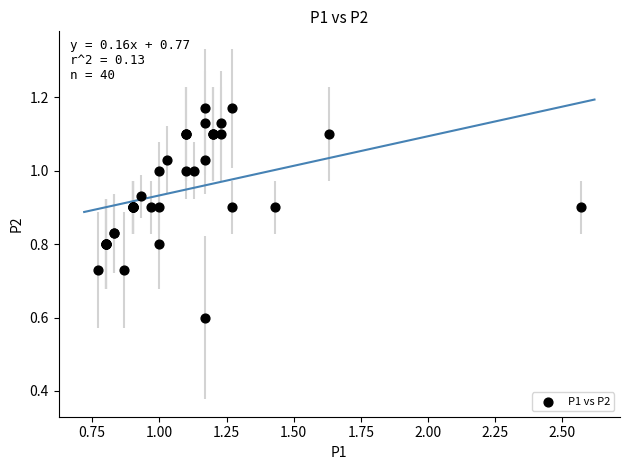

What Y value in the scatter plot is closest to 0?

0.6